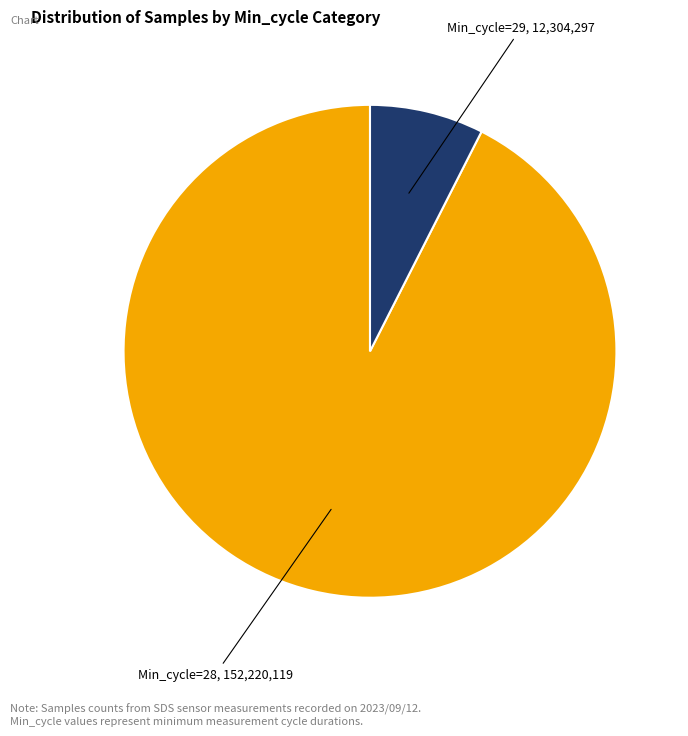

True or false: Min_cycle=29, 12,304,297 accounts for 7% of the total.

True